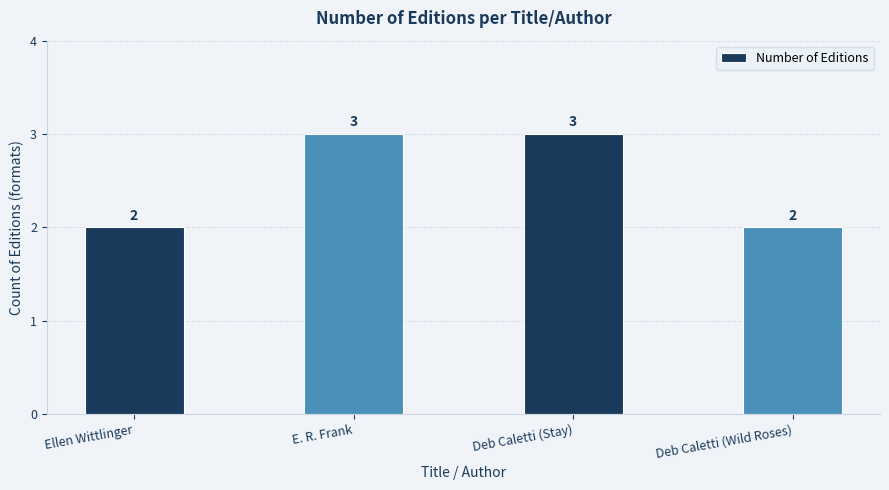

What is the difference between the maximum and second lowest values?

1